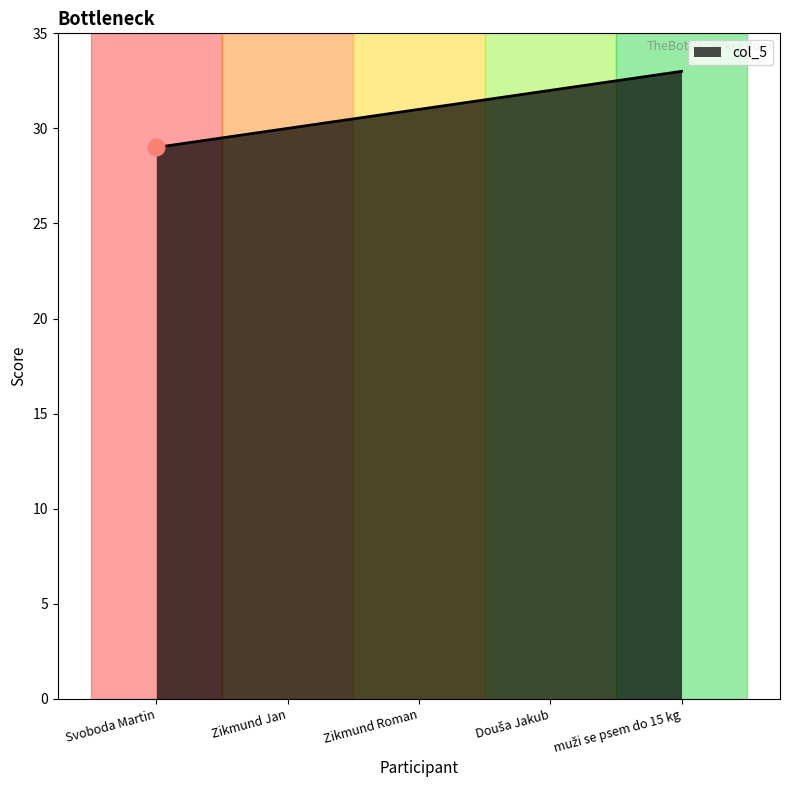

What is the sum of all values?

155